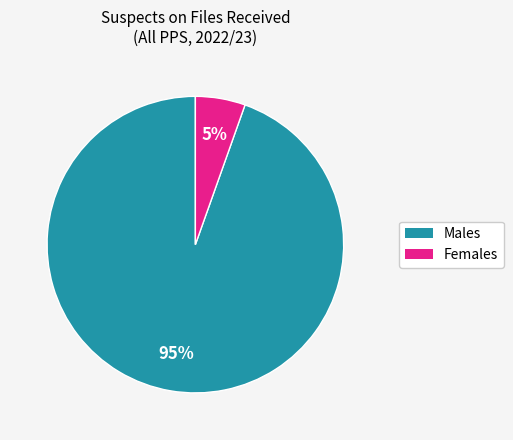

Is it true that Males is 95% of the pie?

True